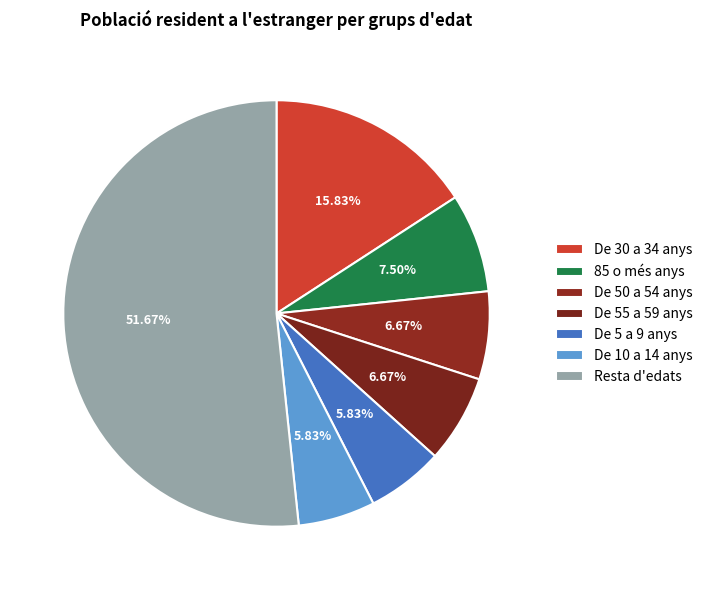

Is it true that De 10 a 14 anys is 6% of the pie?

True